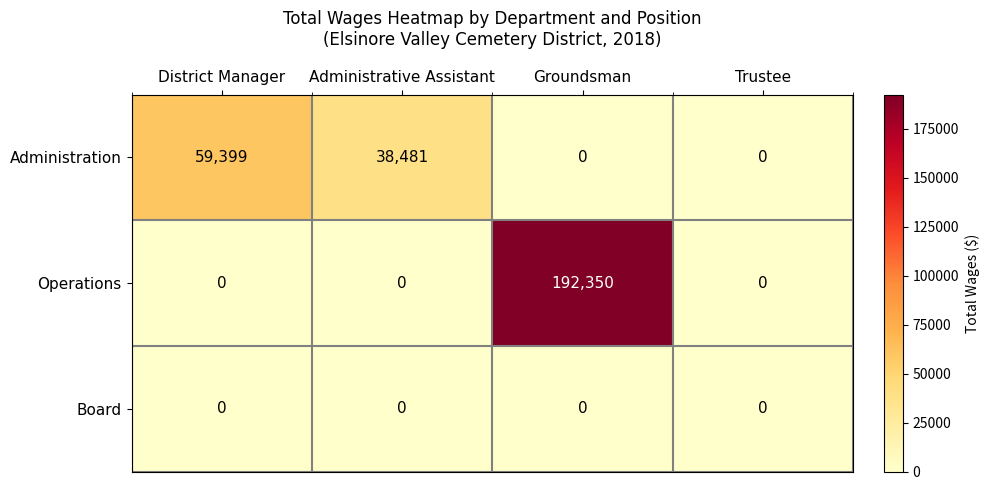

Rank the series by their maximum value, from highest to lowest.

Operations, Administration, Board